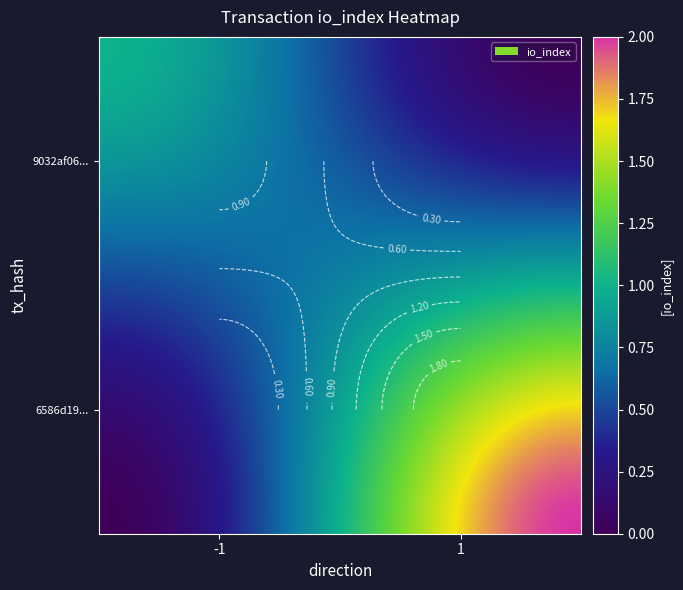

Is the value of 6586d19101298df74957608bd092227f5bdf5a1 at -1 greater than the value of 9032af06c3137a947a909712c8fa78c99d3b512 at -1?

Yes